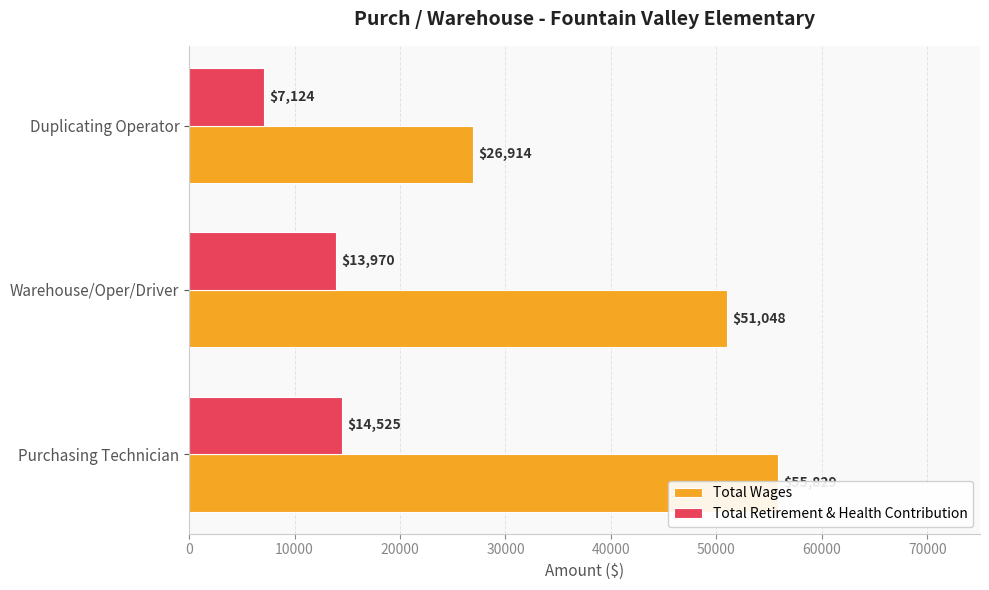

What is the value of the Total Retirement & Health Contribution bar at the 2nd from the left?

13970